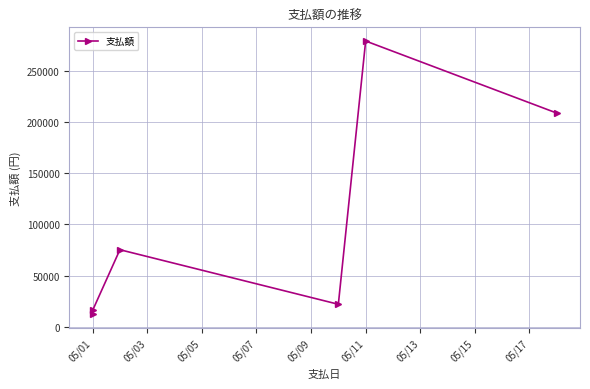

The value at 05/01 is 6977. True or false?

False